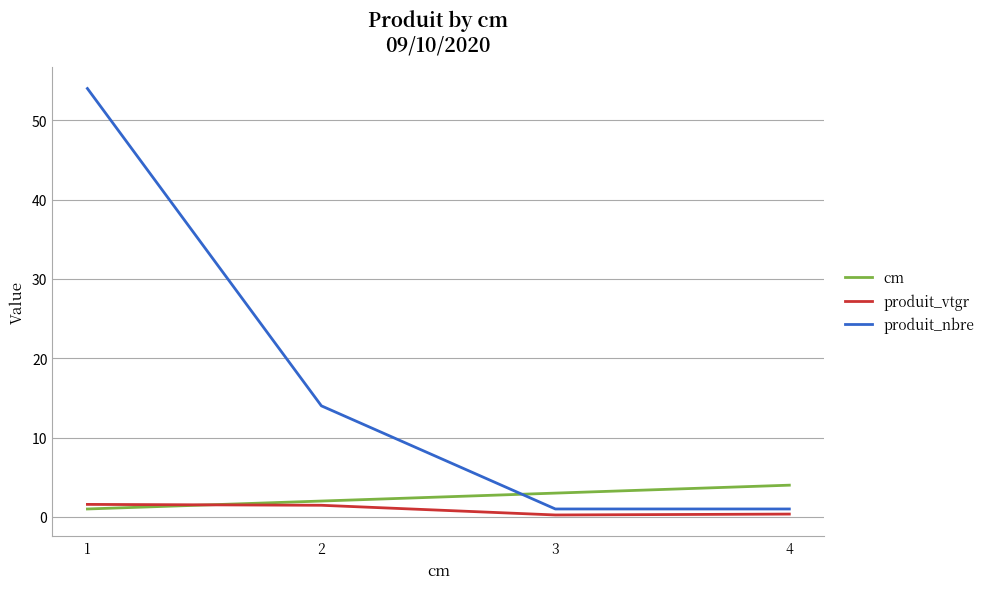

Between 2 and 3, which series saw the biggest shift?

produit_nbre